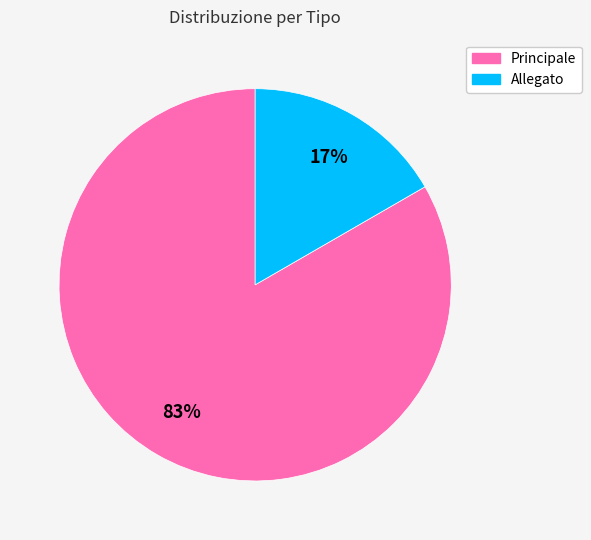

To the nearest percent, what portion does Allegato represent?

17%